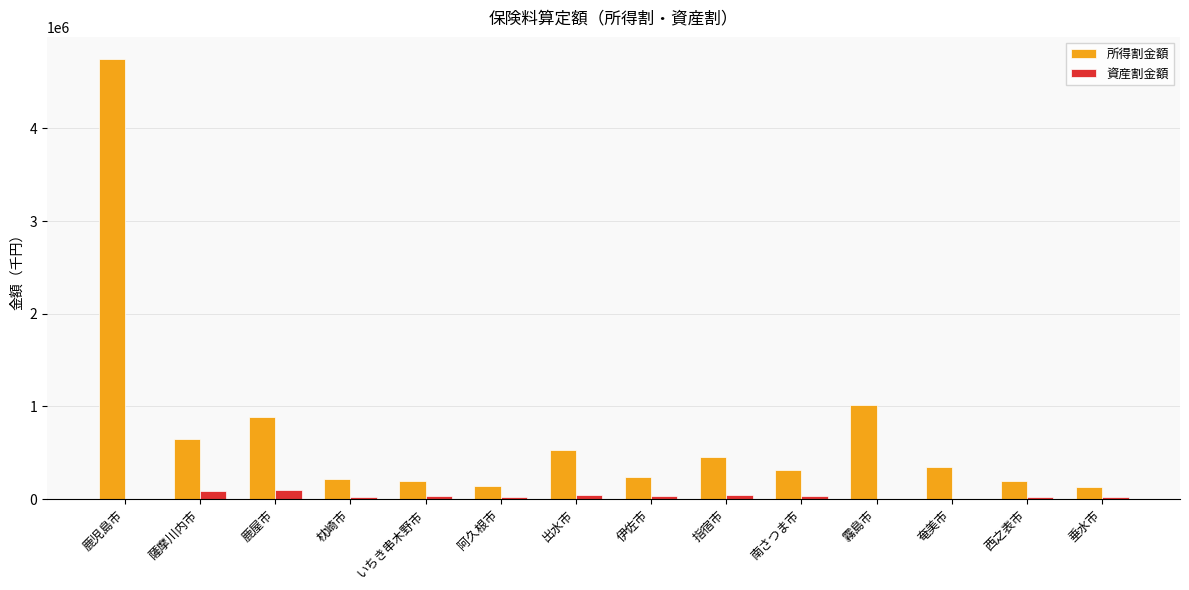

True or false: 資産割金額 has a value of 0 at 鹿児島市.

True